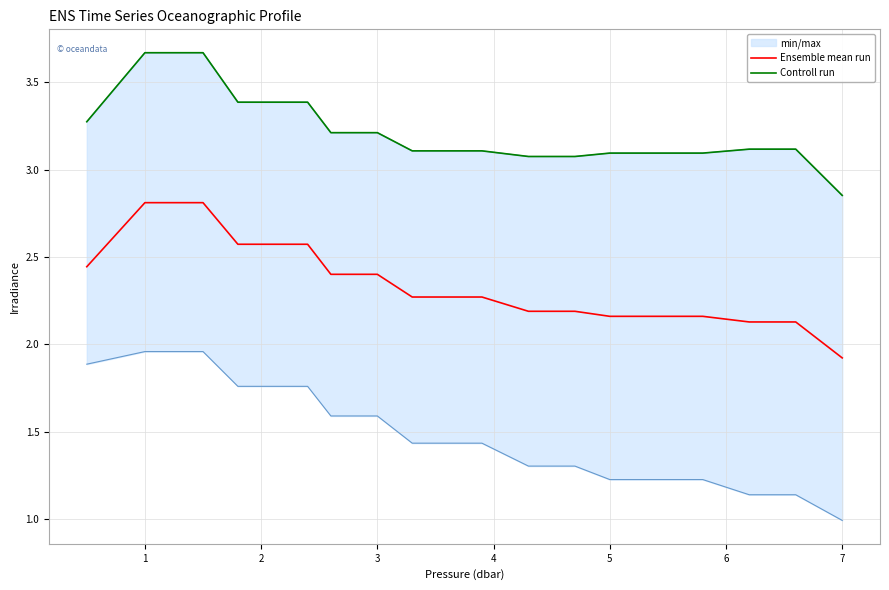

Does the chart display data point markers on the line(s)?

No